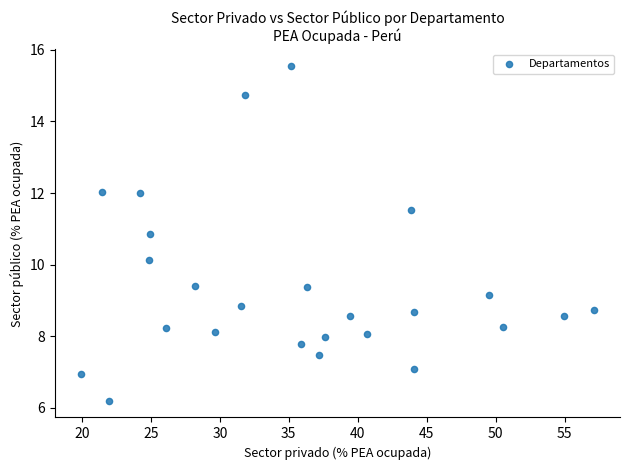

What Y value in the scatter plot is closest to 10?

10.1